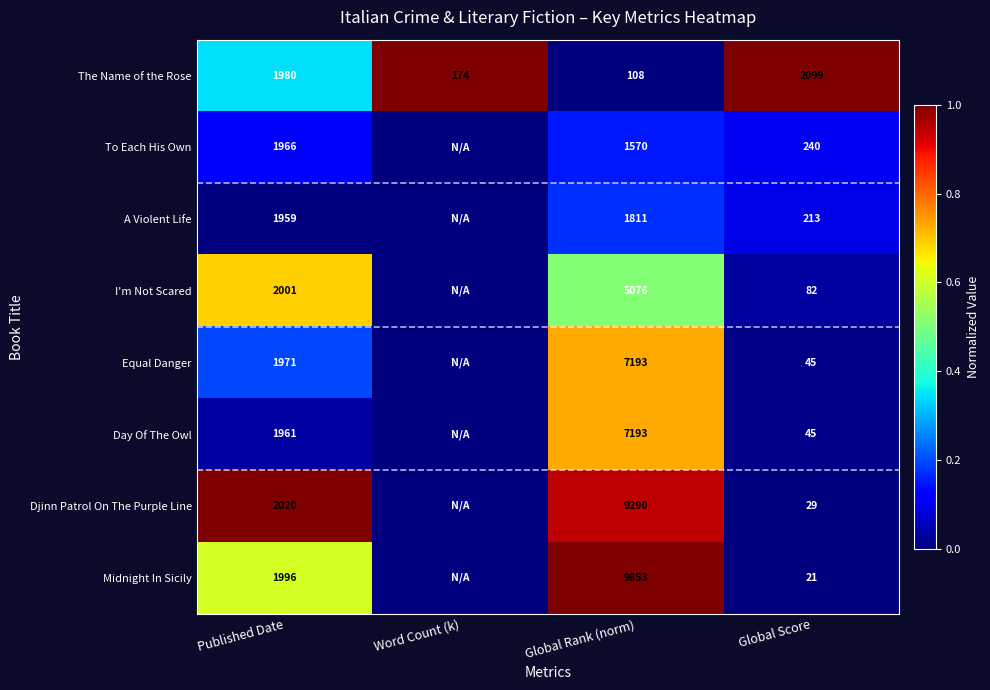

Rank the series at Published Date from highest to lowest value.

Djinn Patrol On The Purple Line, I'm Not Scared, Midnight In Sicily, The Name of the Rose, Equal Danger, To Each His Own, Day Of The Owl, A Violent Life